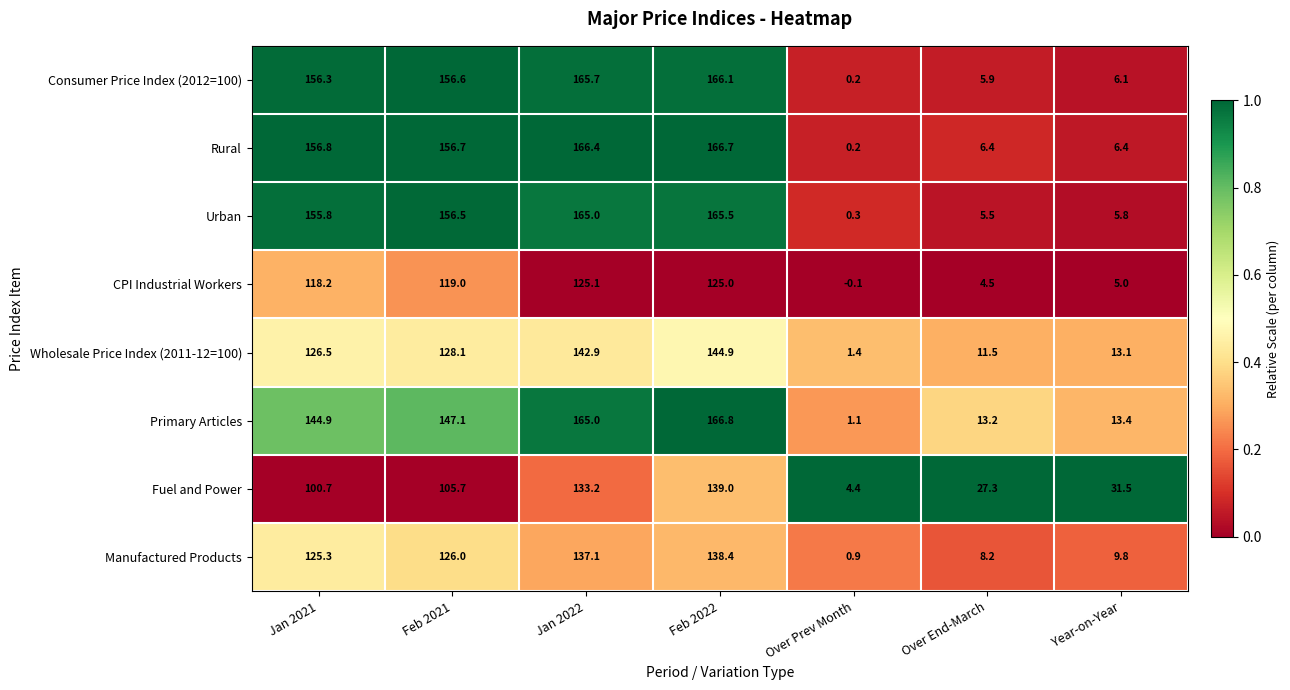

At which label does CPI Industrial Workers first exceed 118?

Jan 2021